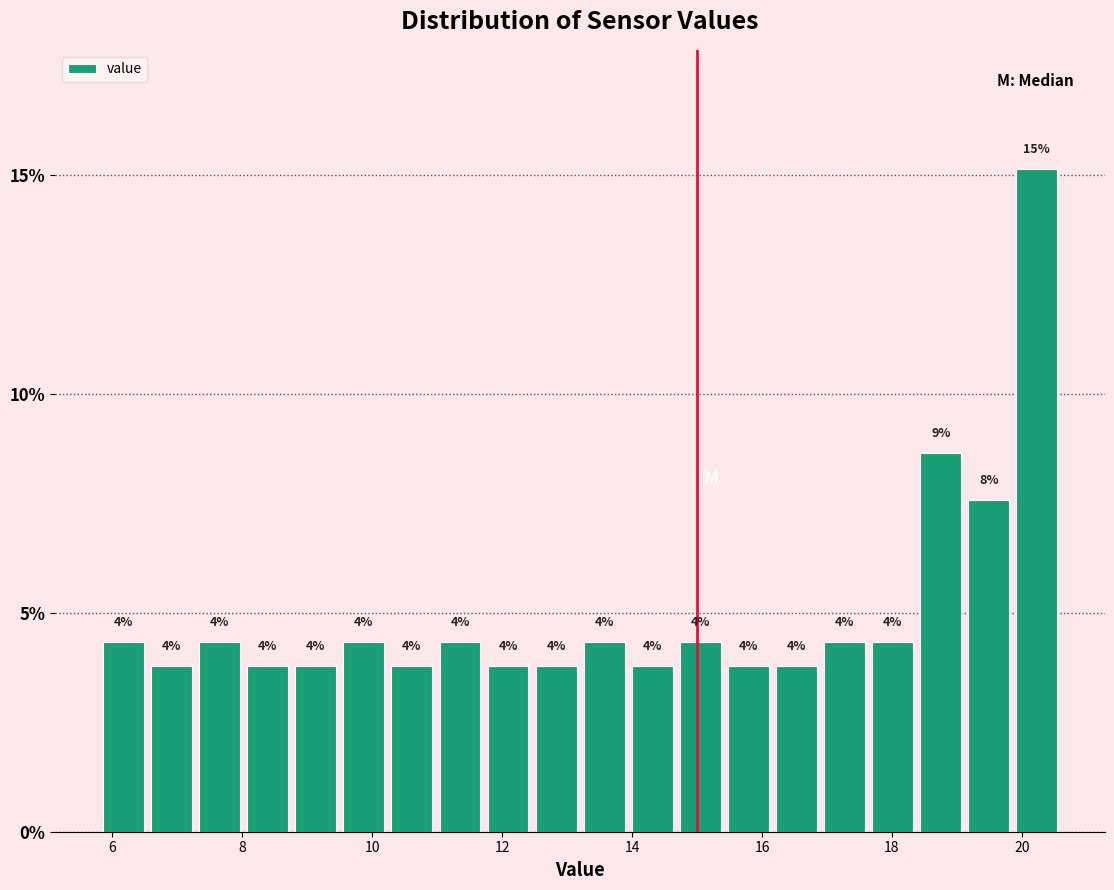

Around what value on the x-axis is the tallest bar? Give the approximate position of its centre, as read against the axis.

20.2